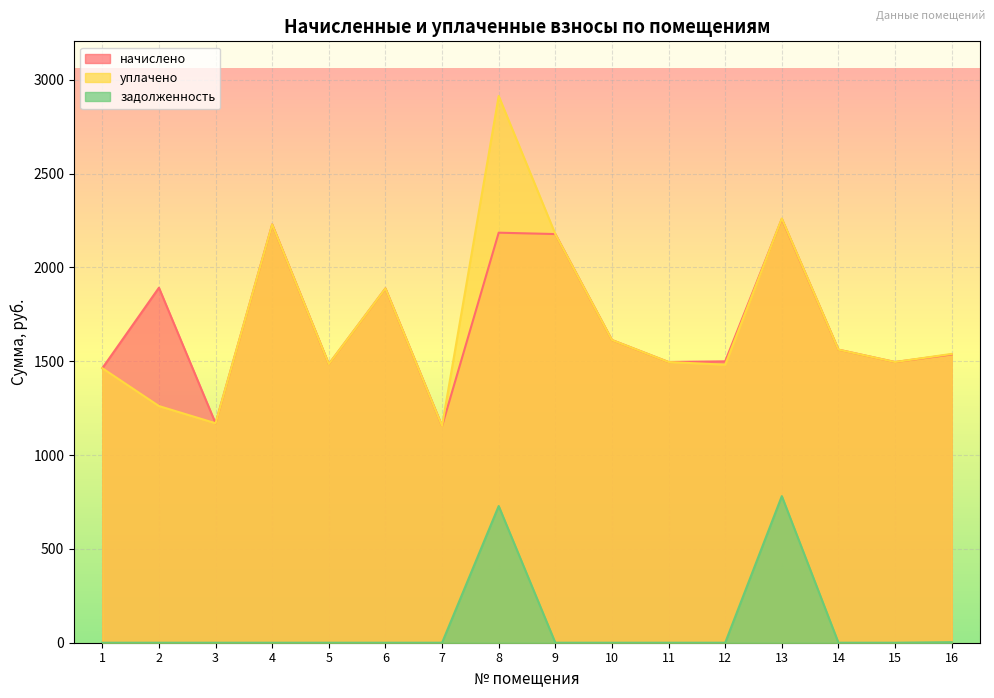

What is the average value of the начислено series?

1693.9